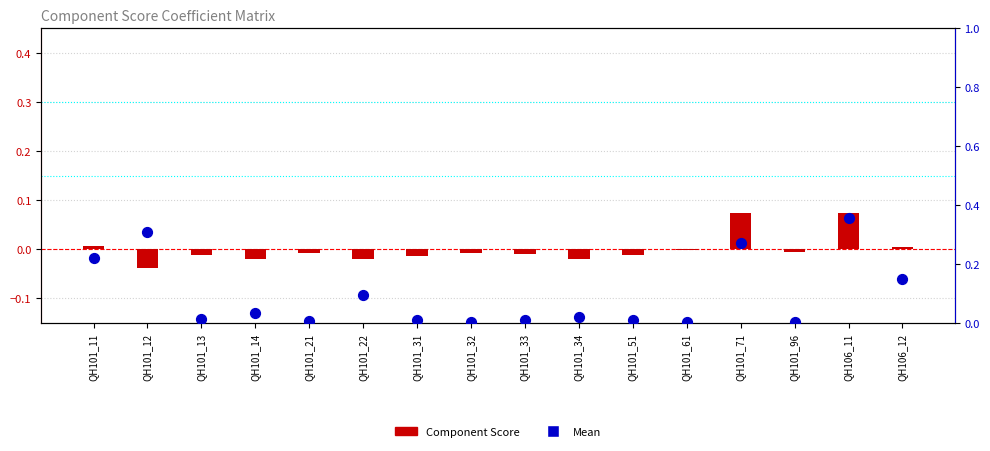

What is the total value across all series at QH106_12?

0.2